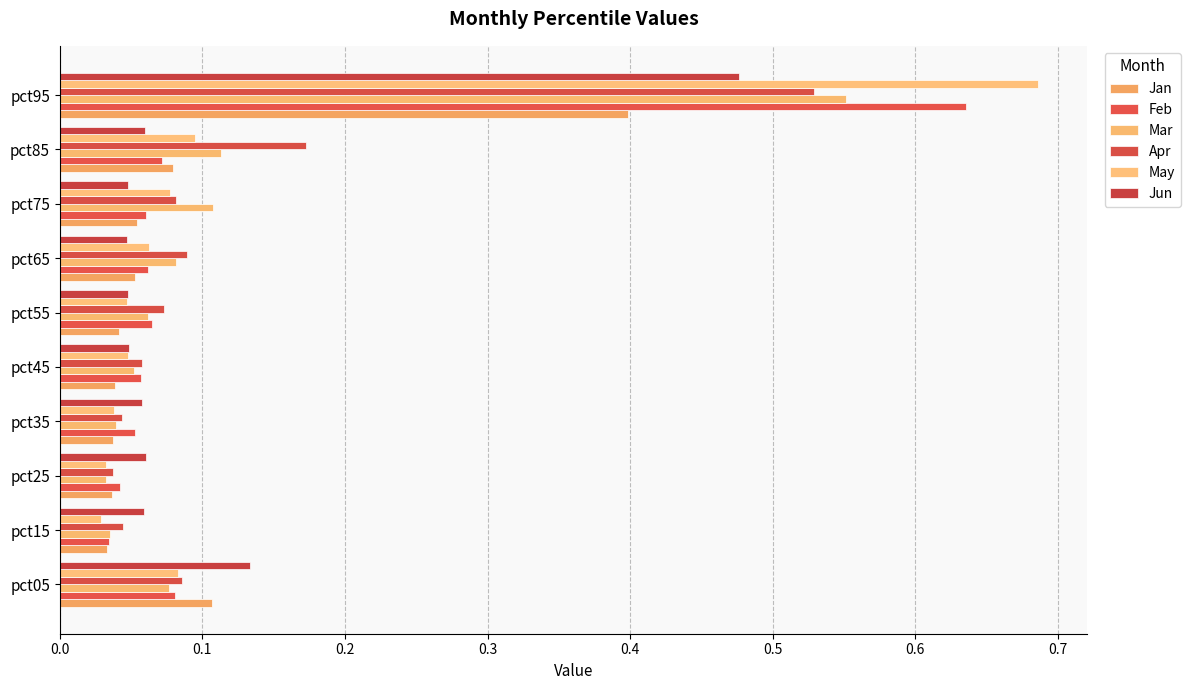

What is the sum of all Feb values?

1.2